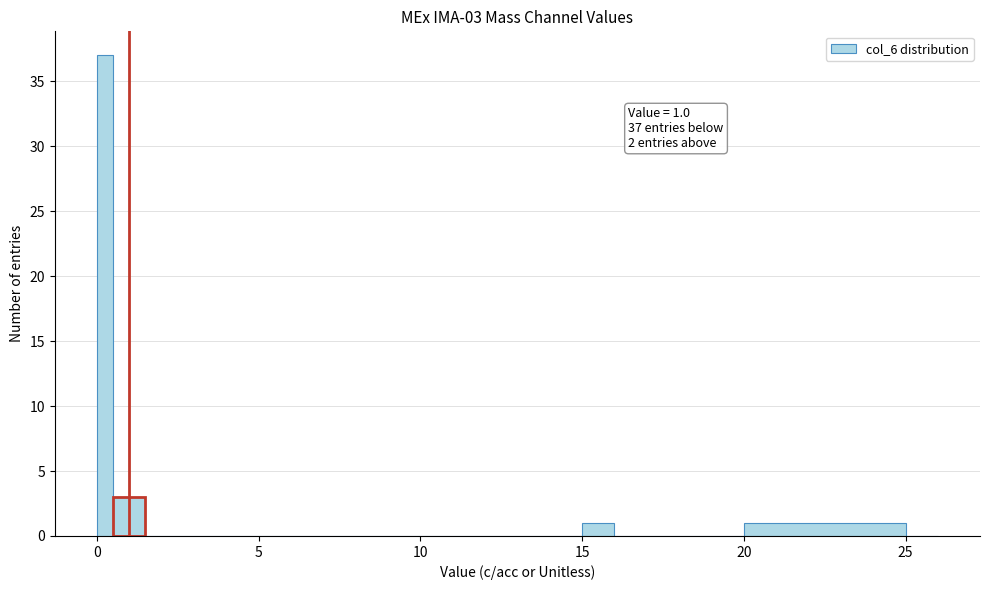

Read against the x-axis, roughly where is the centre of the tallest bar?

0.5